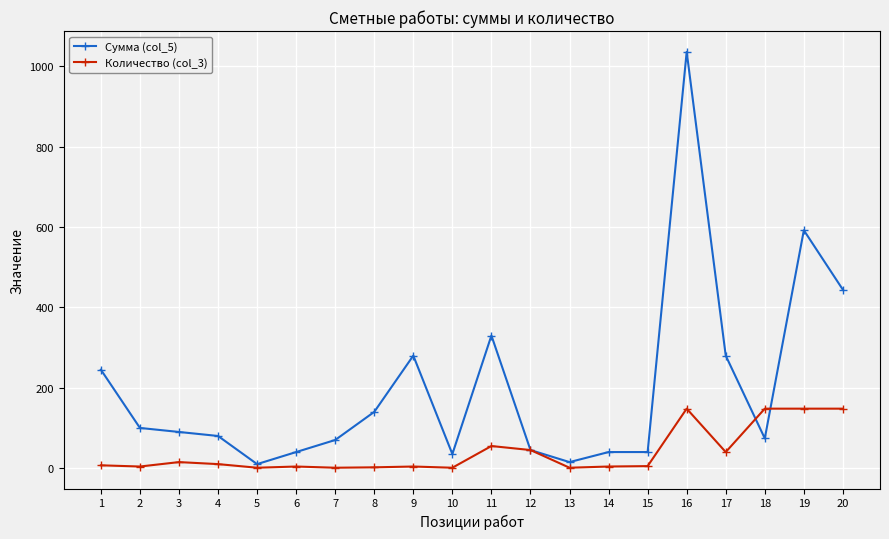

What is the value of the Сумма (col_5) point at the 2nd from the left?

100